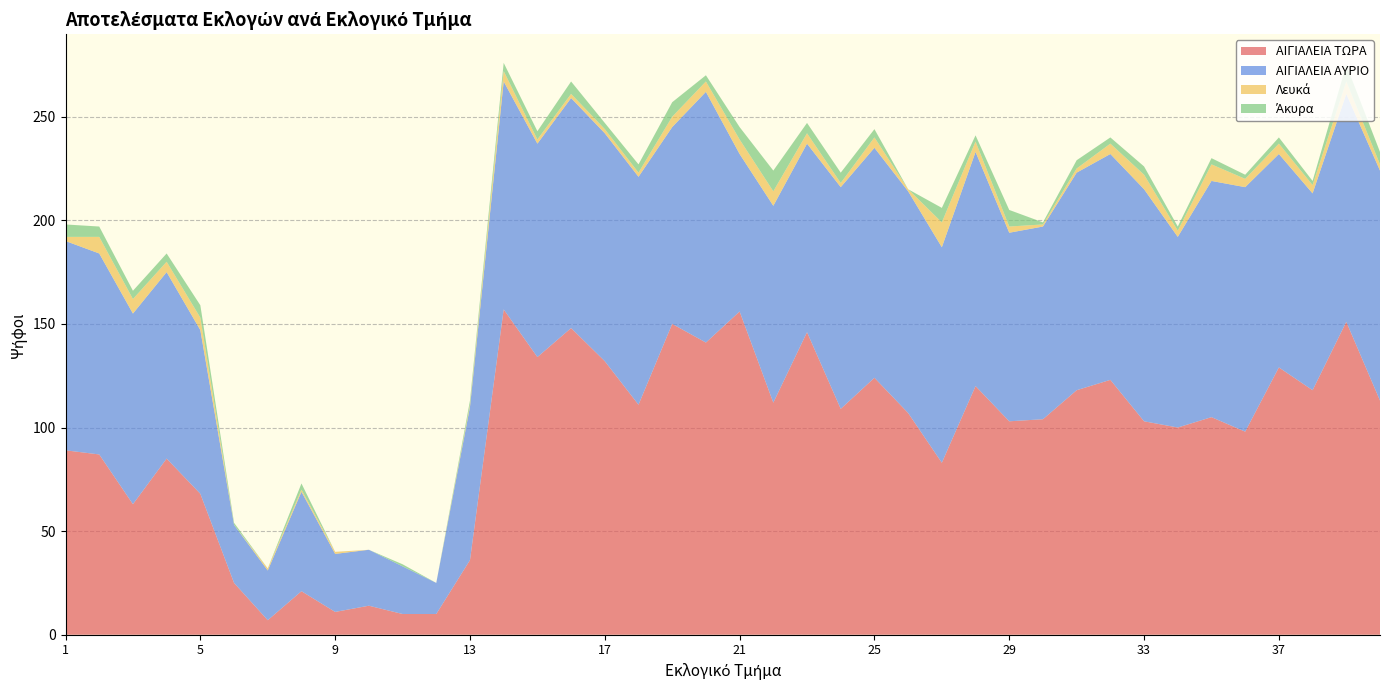

Reading left to right, what are all the values shown in this chart?

ΑΙΓΙΑΛΕΙΑ ΤΩΡΑ: 1=89	2=87	3=63	4=85	5=68	6=25	7=7	8=21	9=11	10=14	11=10	12=10	13=36	14=157	15=134	16=148	17=132	18=111	19=150	20=141	21=156	22=112	23=146	24=109	25=124	26=107	27=83	28=120	29=103	30=104	31=118	32=123	33=103	34=100	35=105	36=98	37=129	38=118	39=151	40=113
ΑΙΓΙΑΛΕΙΑ ΑΥΡΙΟ: 1=101	2=97	3=92	4=90	5=79	6=28	7=24	8=48	9=28	10=27	11=23	12=15	13=74	14=110	15=103	16=111	17=110	18=110	19=95	20=121	21=76	22=95	23=91	24=107	25=111	26=107	27=104	28=113	29=91	30=93	31=105	32=109	33=112	34=92	35=114	36=118	37=103	38=95	39=110	40=111
Λευκά: 1=2	2=8	3=7	4=5	5=6	6=0	7=1	8=1	9=1	10=0	11=0	12=0	13=1	14=5	15=2	16=2	17=2	18=2	19=5	20=5	21=7	22=7	23=5	24=2	25=5	26=1	27=12	28=5	29=3	30=1	31=2	32=5	33=7	34=3	35=8	36=4	37=5	38=4	39=6	40=3
Άκυρα: 1=6	2=5	3=4	4=4	5=6	6=1	7=0	8=3	9=0	10=0	11=1	12=0	13=2	14=4	15=4	16=6	17=3	18=4	19=7	20=3	21=6	22=10	23=5	24=5	25=4	26=0	27=7	28=3	29=8	30=1	31=4	32=3	33=4	34=2	35=3	36=2	37=3	38=2	39=8	40=6